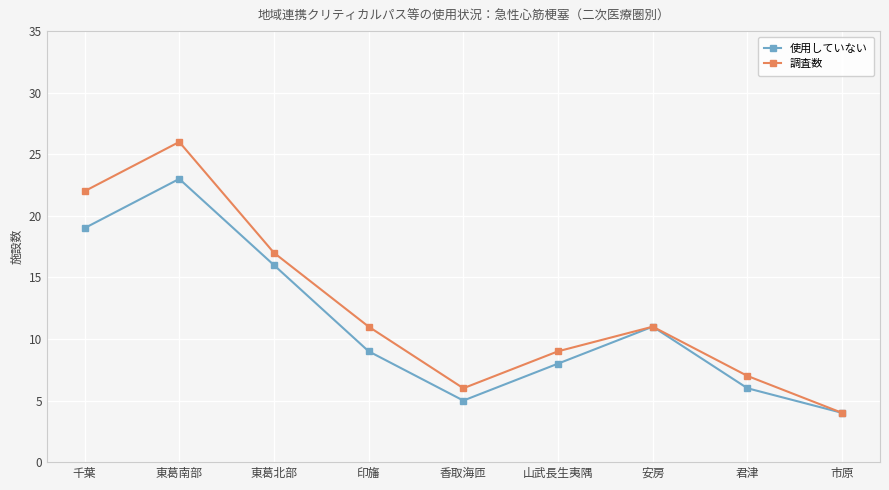

At which category does 使用していない reach its first local peak?

東葛南部